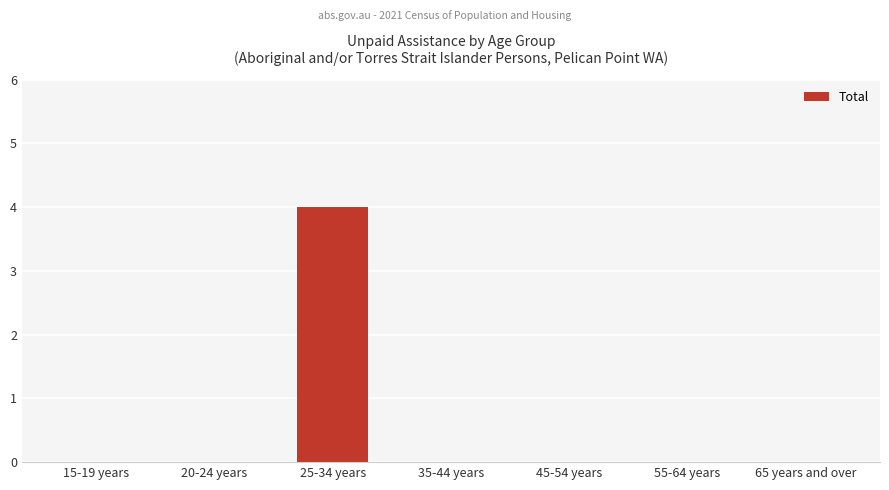

Count the number of categories in the chart.

7